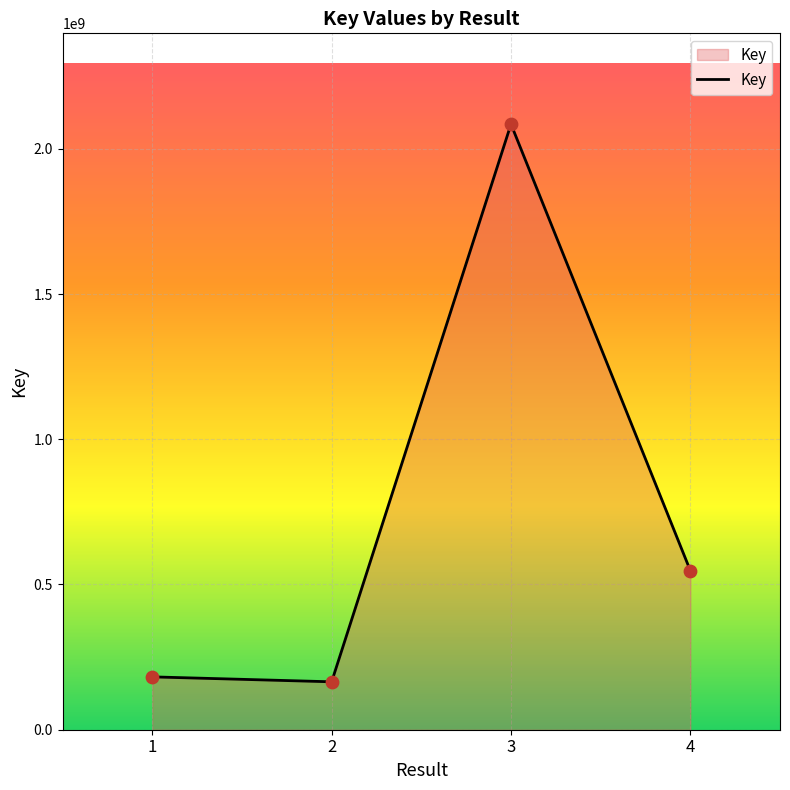

Between 3 and 4, which is larger?

3